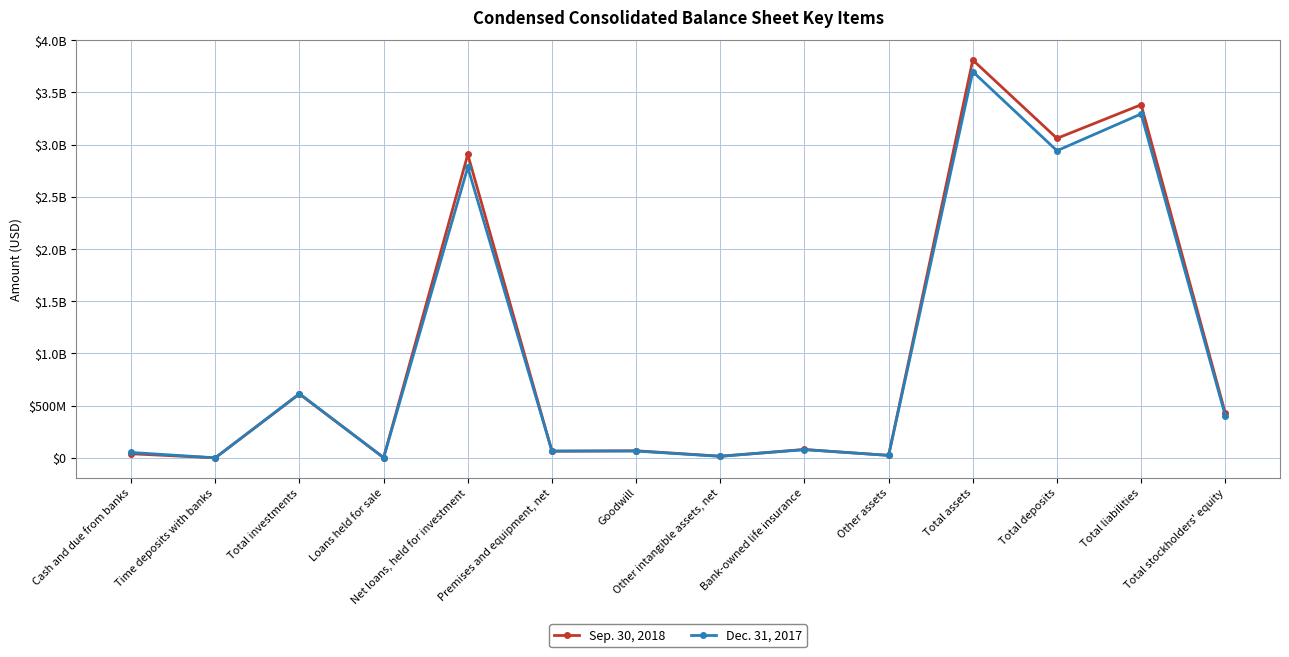

What is the sum of all Sep. 30, 2018 values?

14490932000